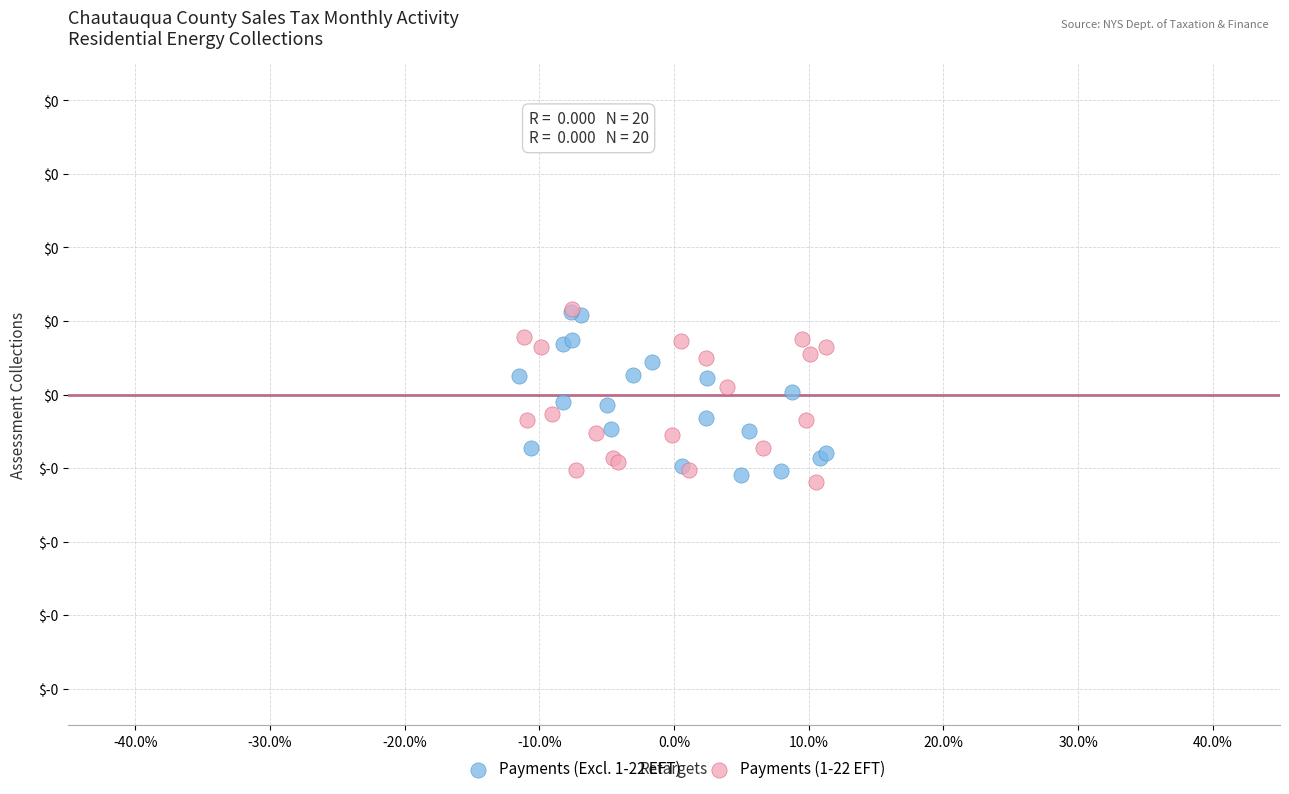

What are all the series names shown in the legend?

Payments (Excl. 1-22 EFT), Payments (1-22 EFT)